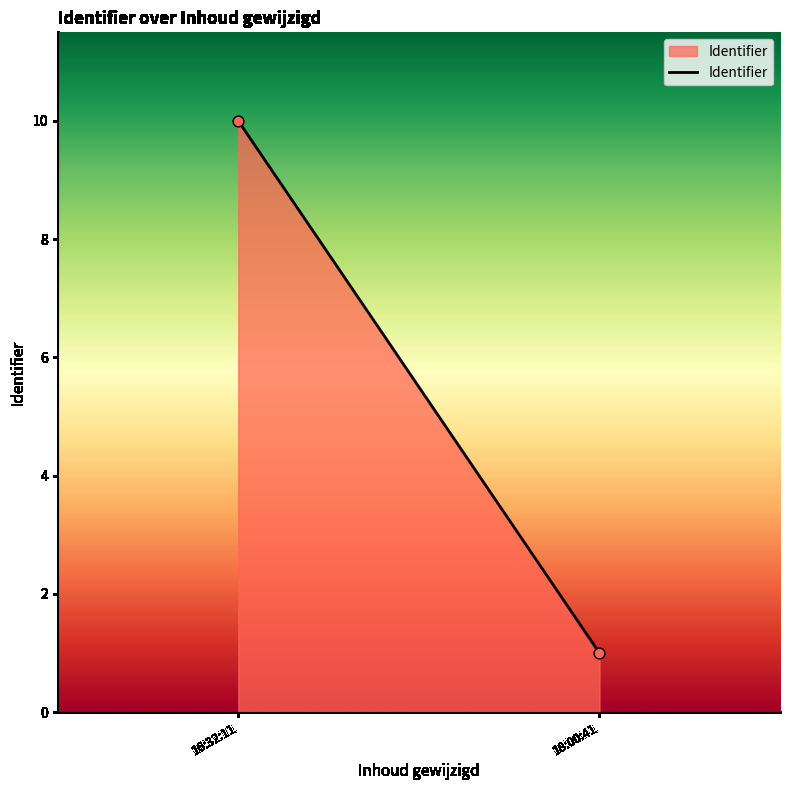

What is the average Y value?

6